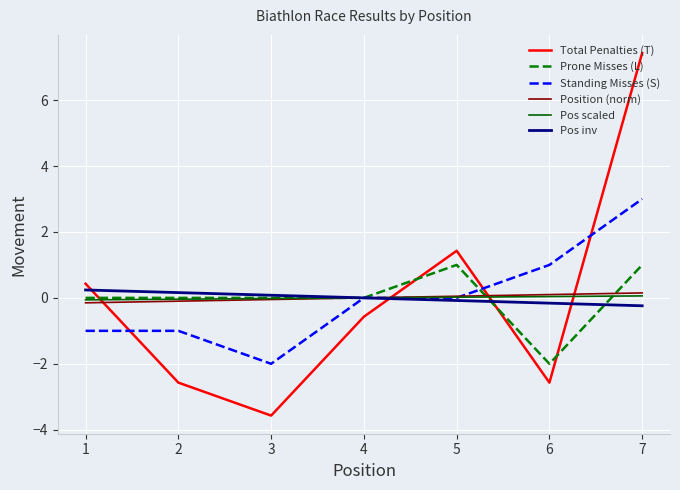

Which category has the highest value across all series?

7